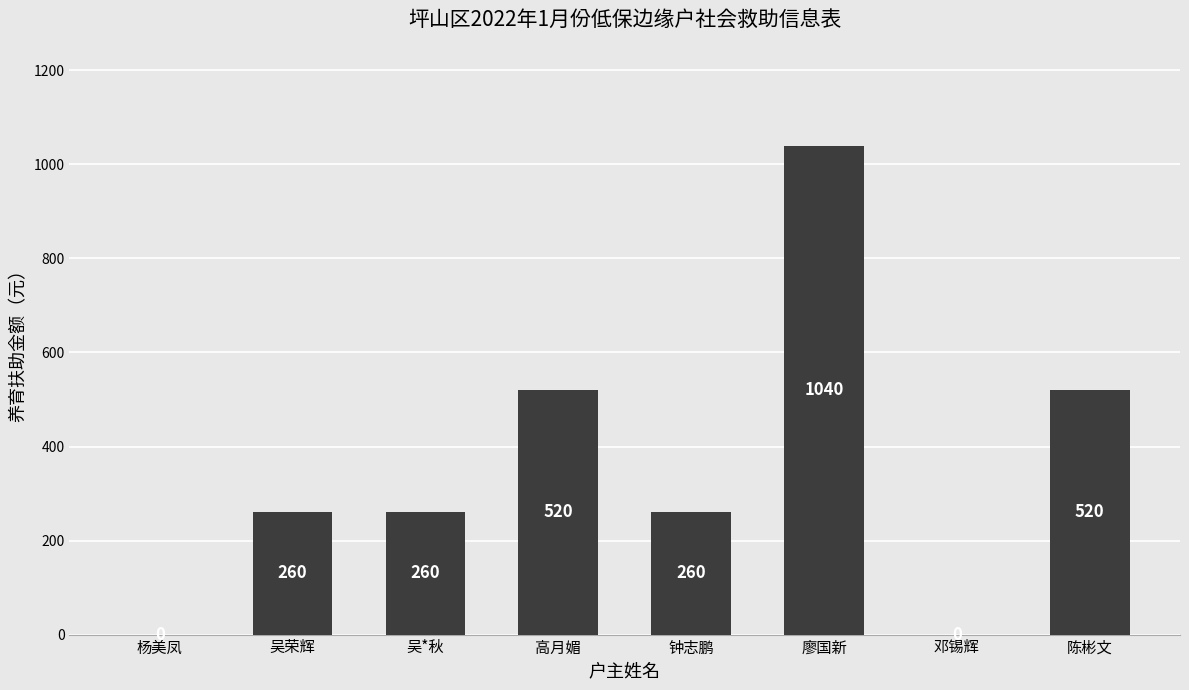

Reading left to right, transcribe all the data shown in this chart.

0	260	260	520	260	1040	0	520